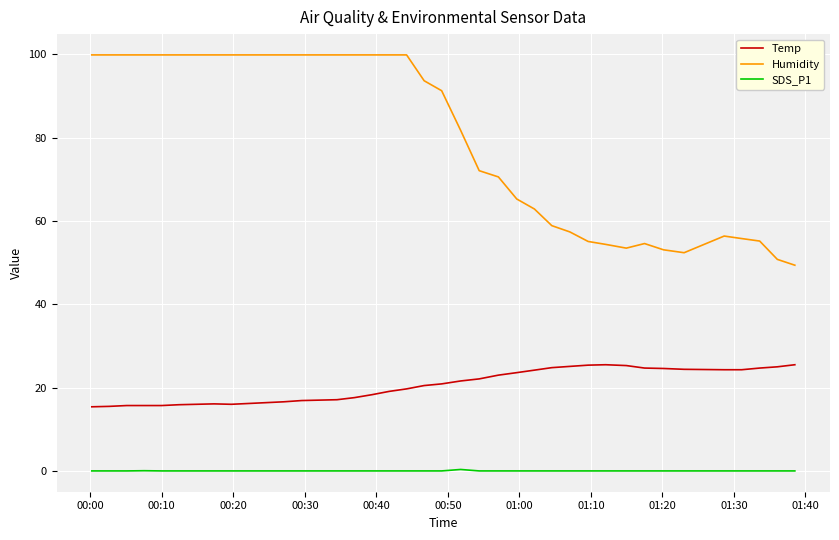

Which series has the widest spread of values?

Humidity